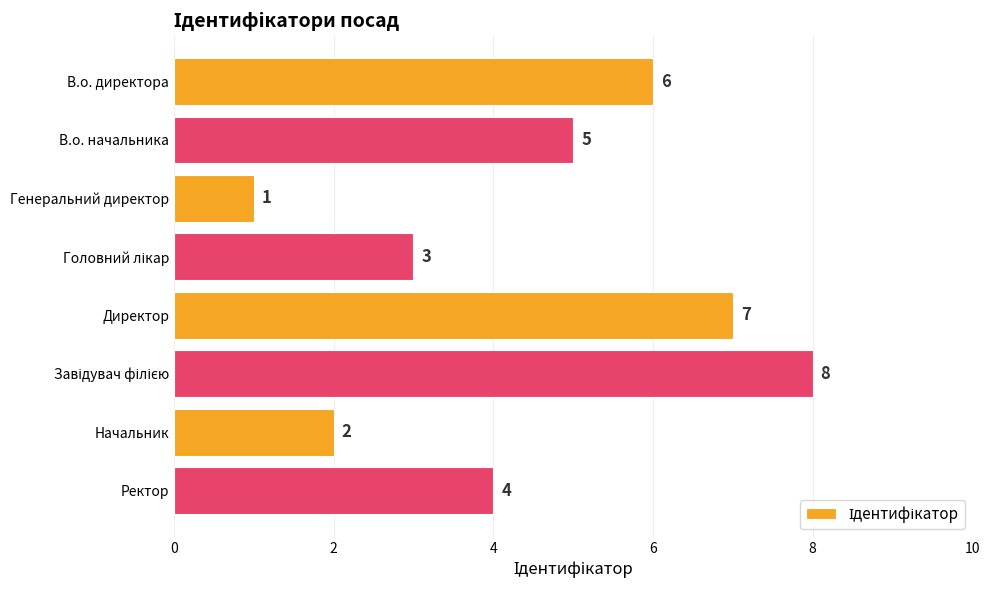

What is the label of the 8th bar from the top?

Ректор